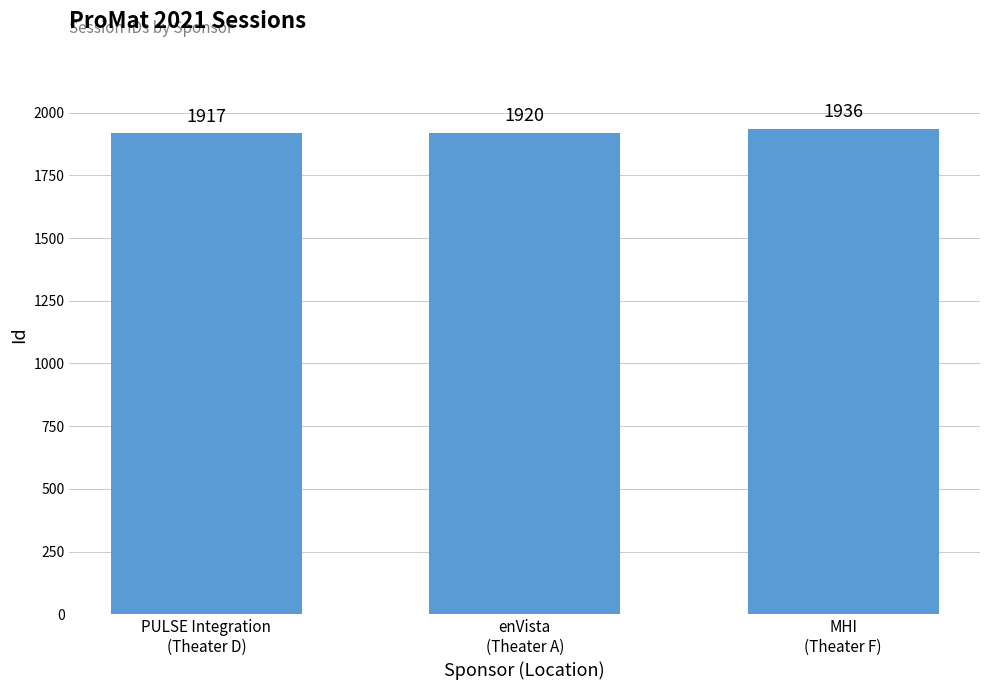

List the labels in order of value, smallest first.

PULSE Integration
(Theater D), enVista
(Theater A), MHI
(Theater F)